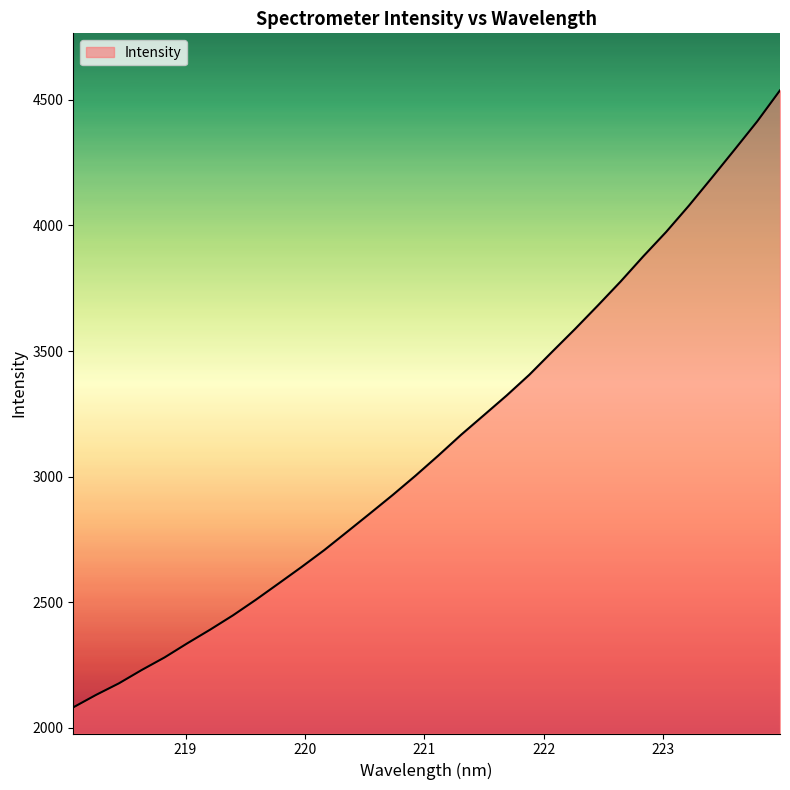

What is the difference between the maximum and minimum values?

2455.6